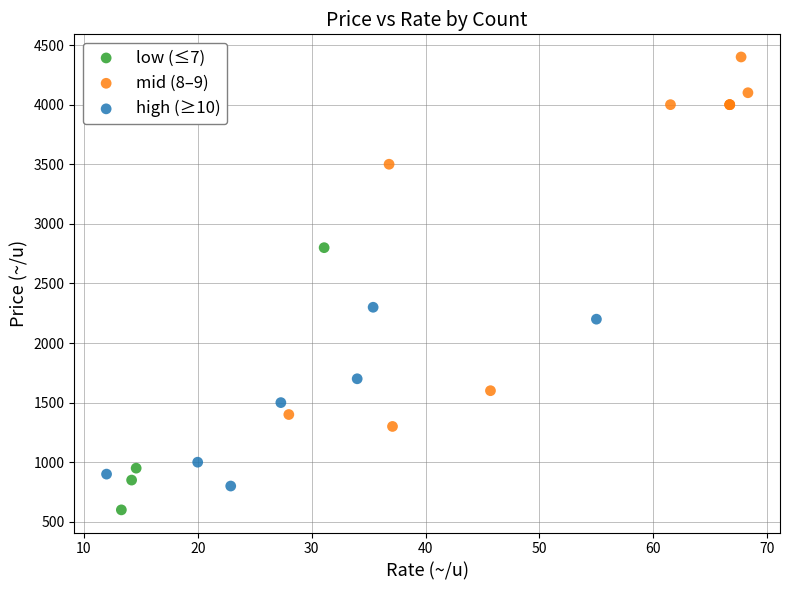

What are all the series names shown in the legend?

low (≤7), mid (8–9), high (≥10)